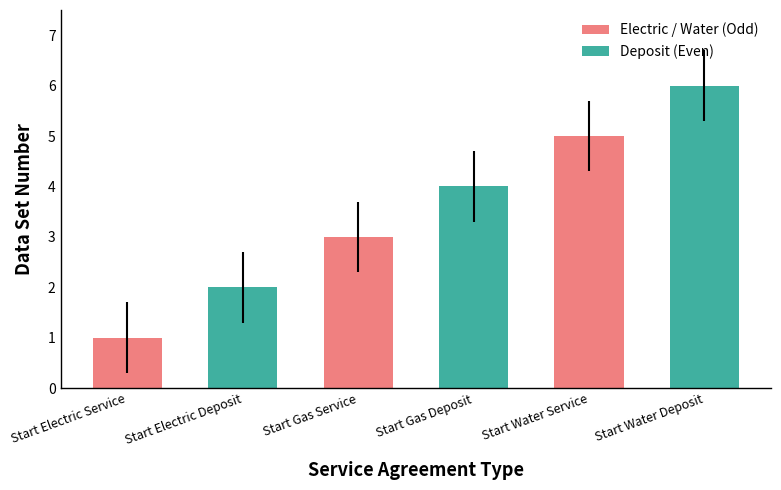

Rank the categories by value from highest to lowest.

Start Water Deposit, Start Water Service, Start Gas Deposit, Start Gas Service, Start Electric Deposit, Start Electric Service